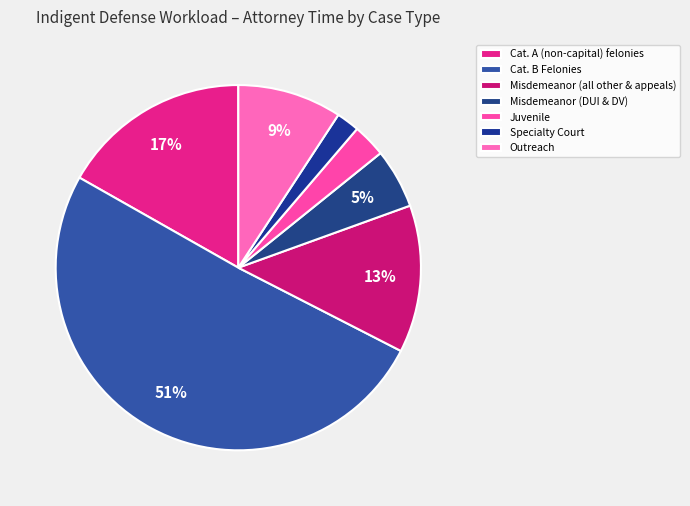

Which slice is the smallest?

Specialty Court